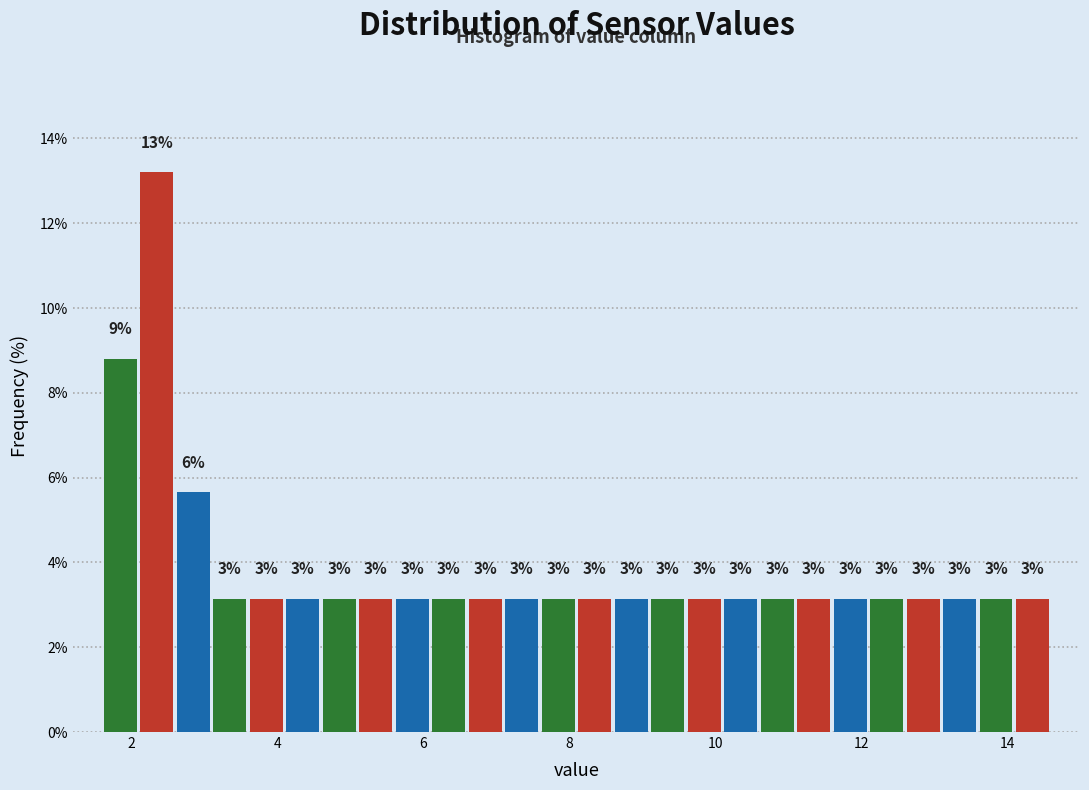

Around what value on the x-axis is the tallest bar? Give the approximate position of its centre, as read against the axis.

2.4